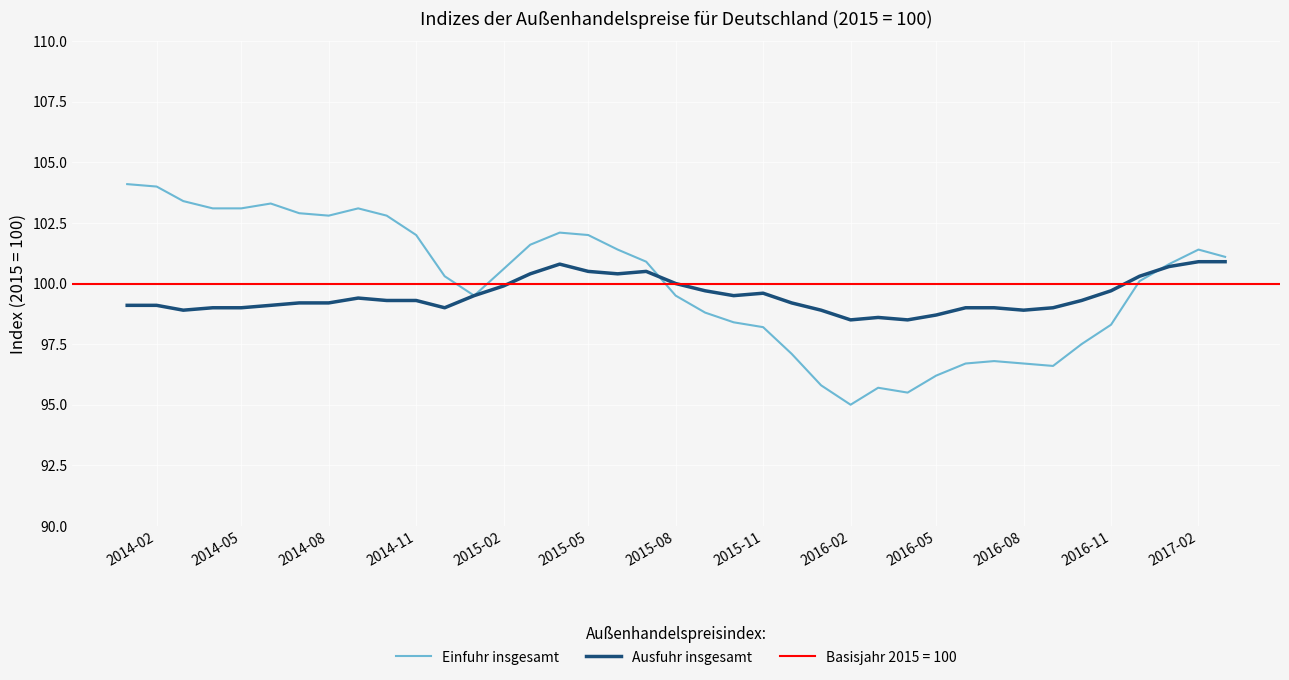

The value of Einfuhr insgesamt at 2015-02 is 100.6. True or false?

True